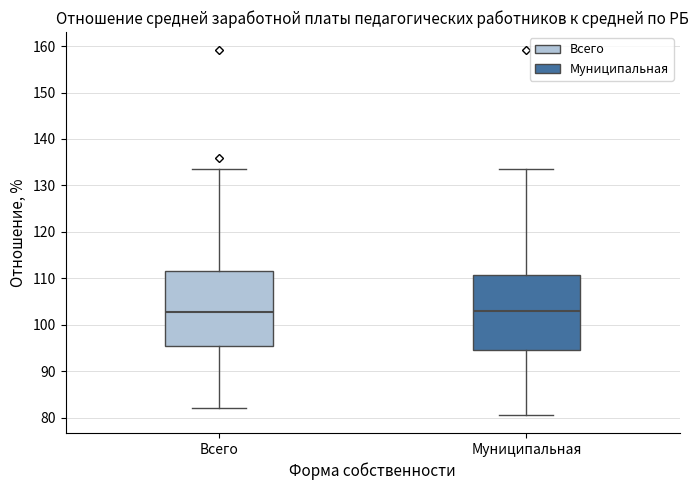

Reading left to right, transcribe this box plot: for each box, give where its median line is, the range the box spans, and where its two whiskers end, as read against the y-axis. The values are not printed on the chart, so give them approximately, as read against the axis.

Всего: median 103, box 95 to 112, whiskers 82 to 134
Муниципальная: median 103, box 95 to 111, whiskers 81 to 134